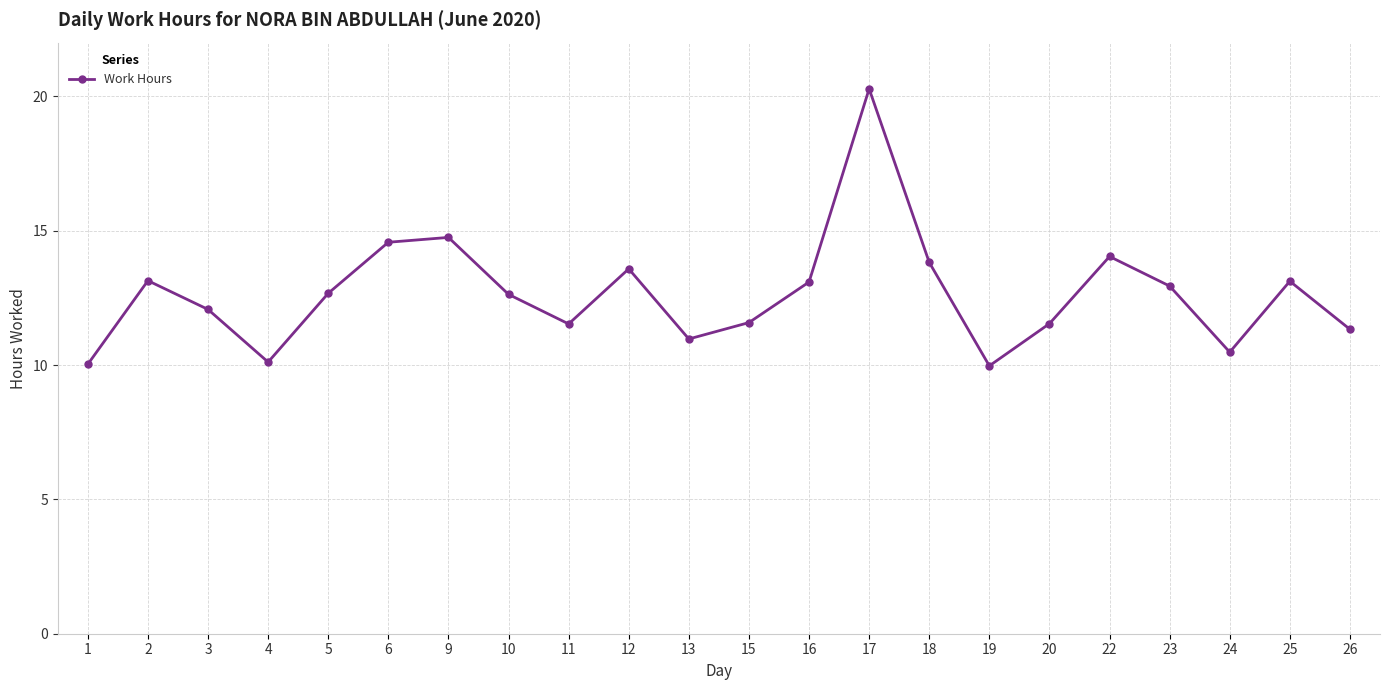

How many interior local peaks (higher than both neighbors) does the data have?

6